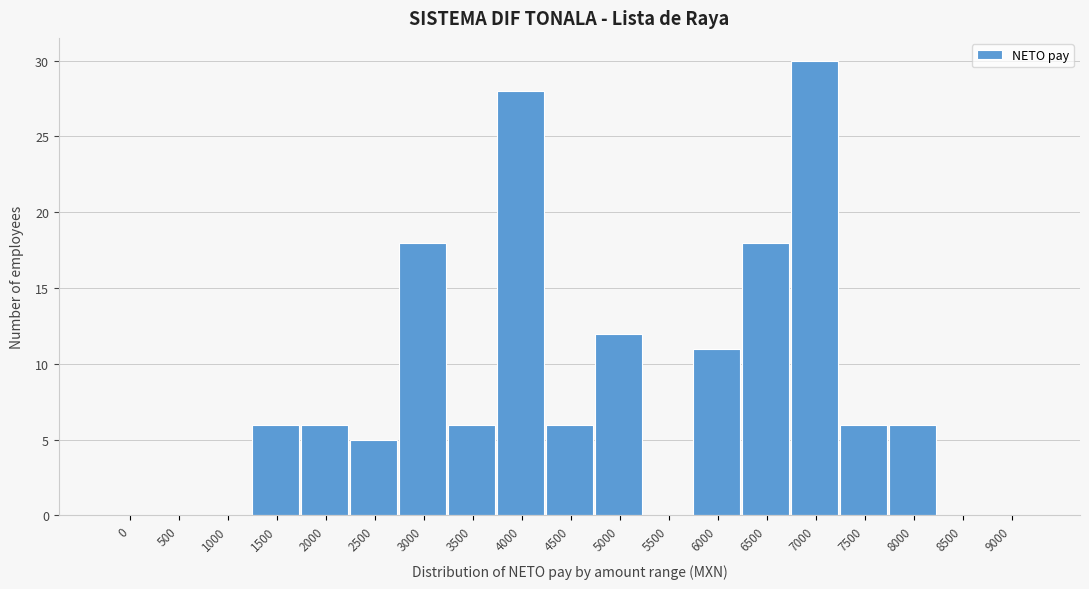

Reading right to left, list all the values displayed in this chart.

9000=0	8500=0	8000=6	7500=6	7000=30	6500=18	6000=11	5500=0	5000=12	4500=6	4000=28	3500=6	3000=18	2500=5	2000=6	1500=6	1000=0	500=0	0=0